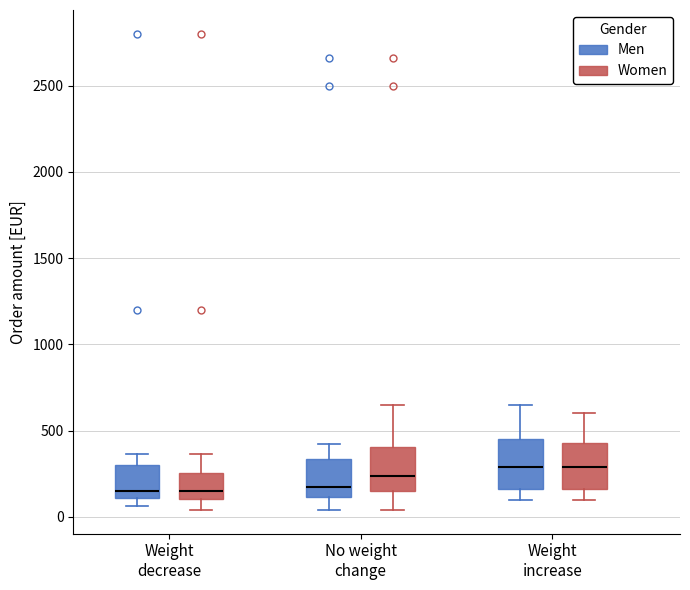

Reading left to right, transcribe this box plot: for each box, give where its median line is, the range the box spans, and where its two whiskers end, as read against the y-axis. The values are not printed on the chart, so give them approximately, as read against the axis.

Weight decrease (Men): median 150, box 100 to 300, whiskers 50 to 350
Weight decrease (Women): median 150, box 100 to 250, whiskers 50 to 350
No weight change (Men): median 150, box 100 to 350, whiskers 50 to 400
No weight change (Women): median 250, box 150 to 400, whiskers 50 to 650
Weight increase (Men): median 300, box 150 to 450, whiskers 100 to 650
Weight increase (Women): median 300, box 150 to 450, whiskers 100 to 600